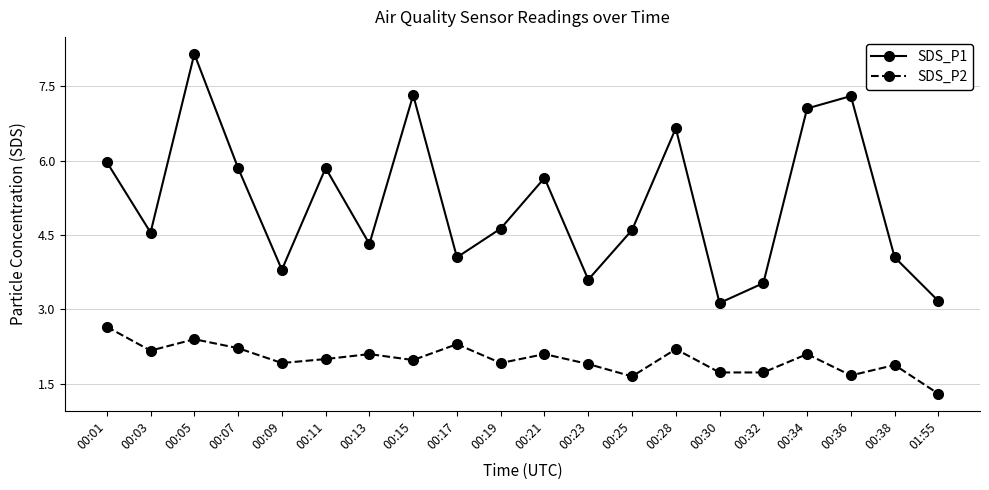

True or false: SDS_P2 has a value of 0.7 at 00:07.

False